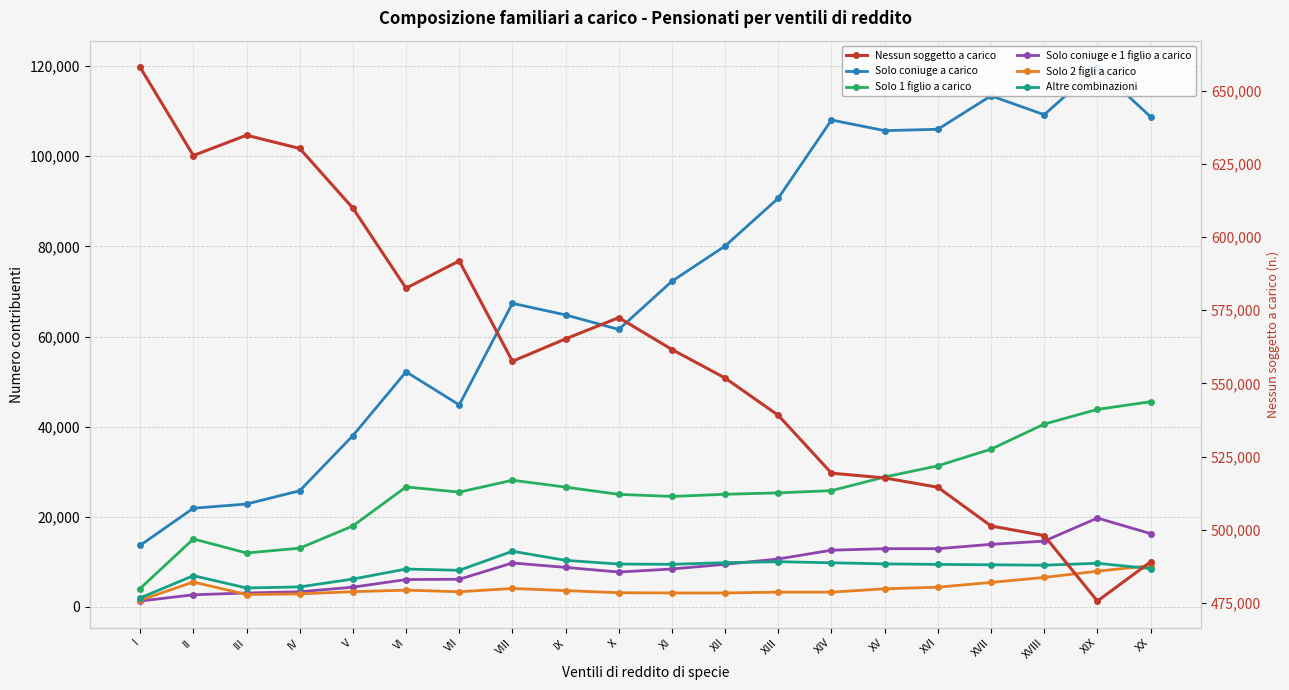

At VII, list the series in order from smallest to largest.

Solo 2 figli a carico, Solo coniuge e 1 figlio a carico, Altre combinazioni, Solo 1 figlio a carico, Solo coniuge a carico, Nessun soggetto a carico